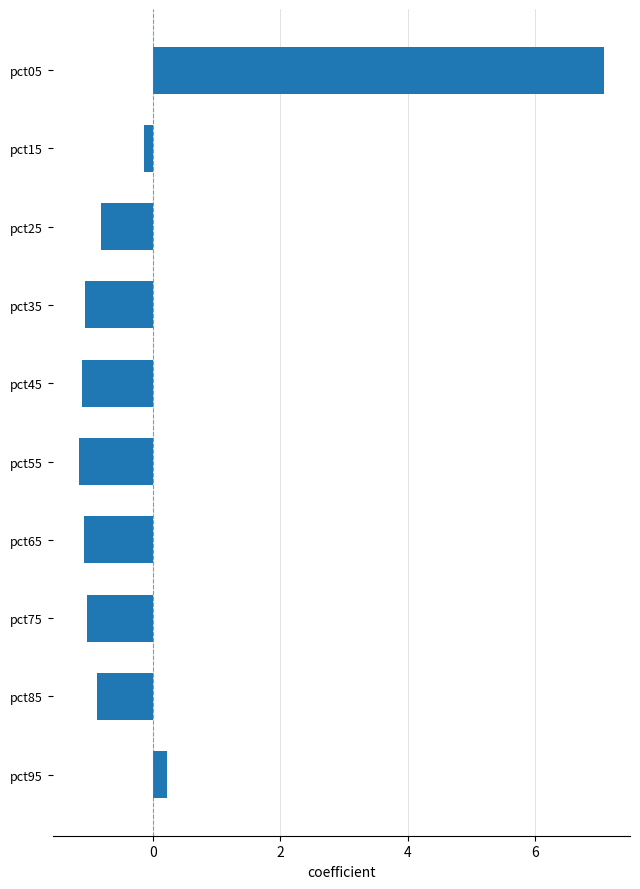

Does the chart contain any negative values?

Yes